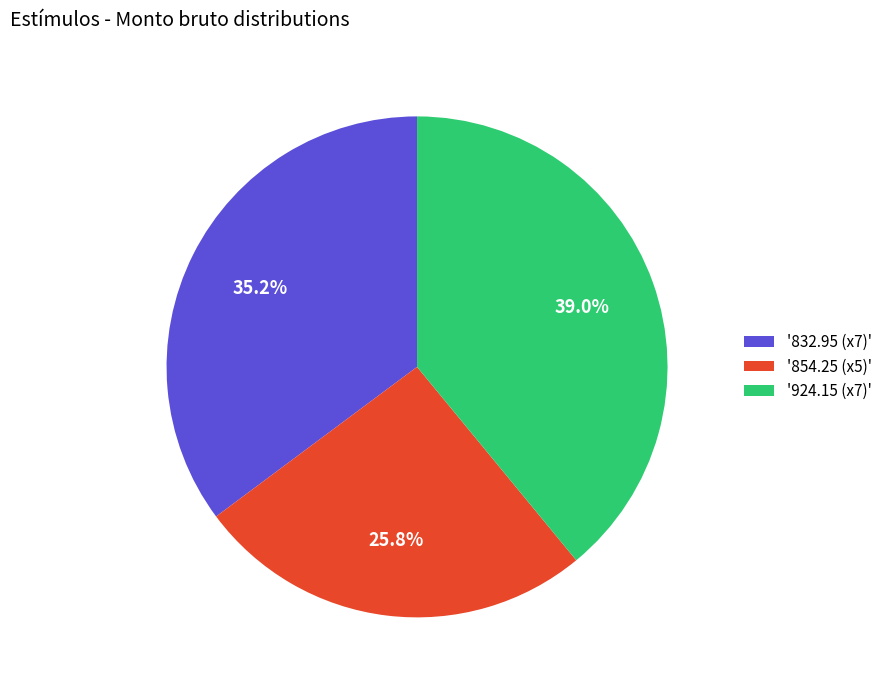

Approximately how many times larger is the value at '924.15 (x7)' compared to '854.25 (x5)'?

1.5